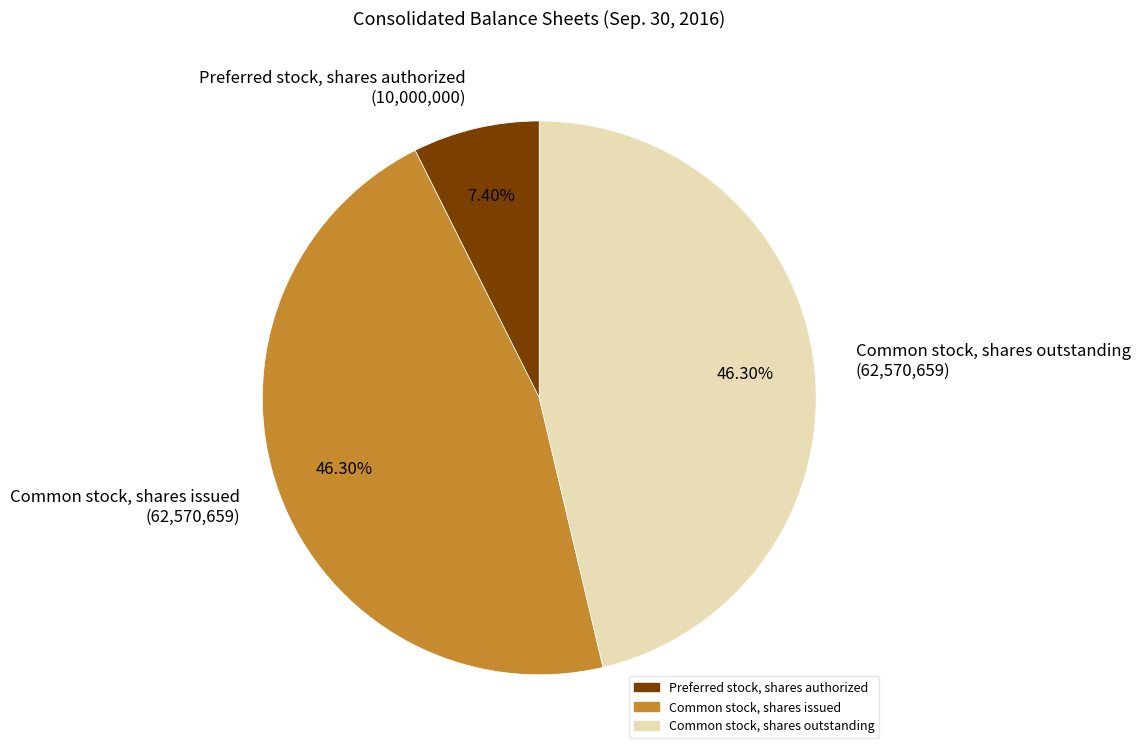

To the nearest percent, what percentage of the pie is Common stock, shares issued?

46%